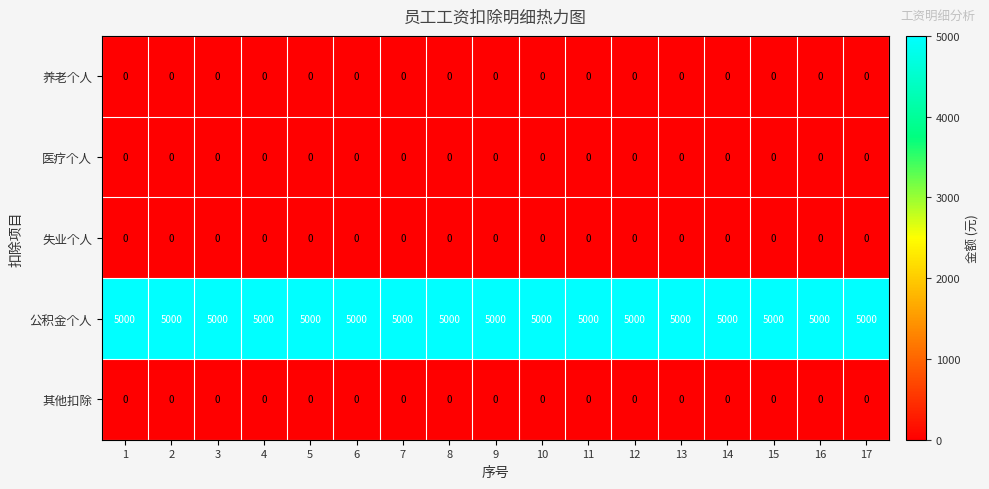

The value of 养老个人 at 5 is 0. True or false?

True